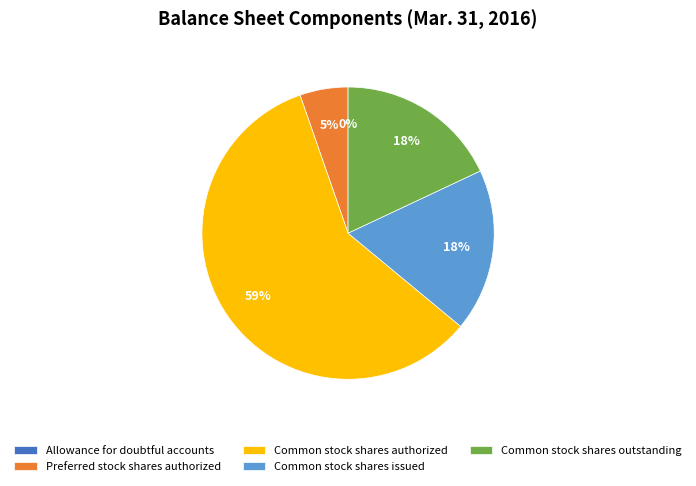

What is the ratio of the value at Preferred stock shares authorized to the value at Common stock shares outstanding?

0.3